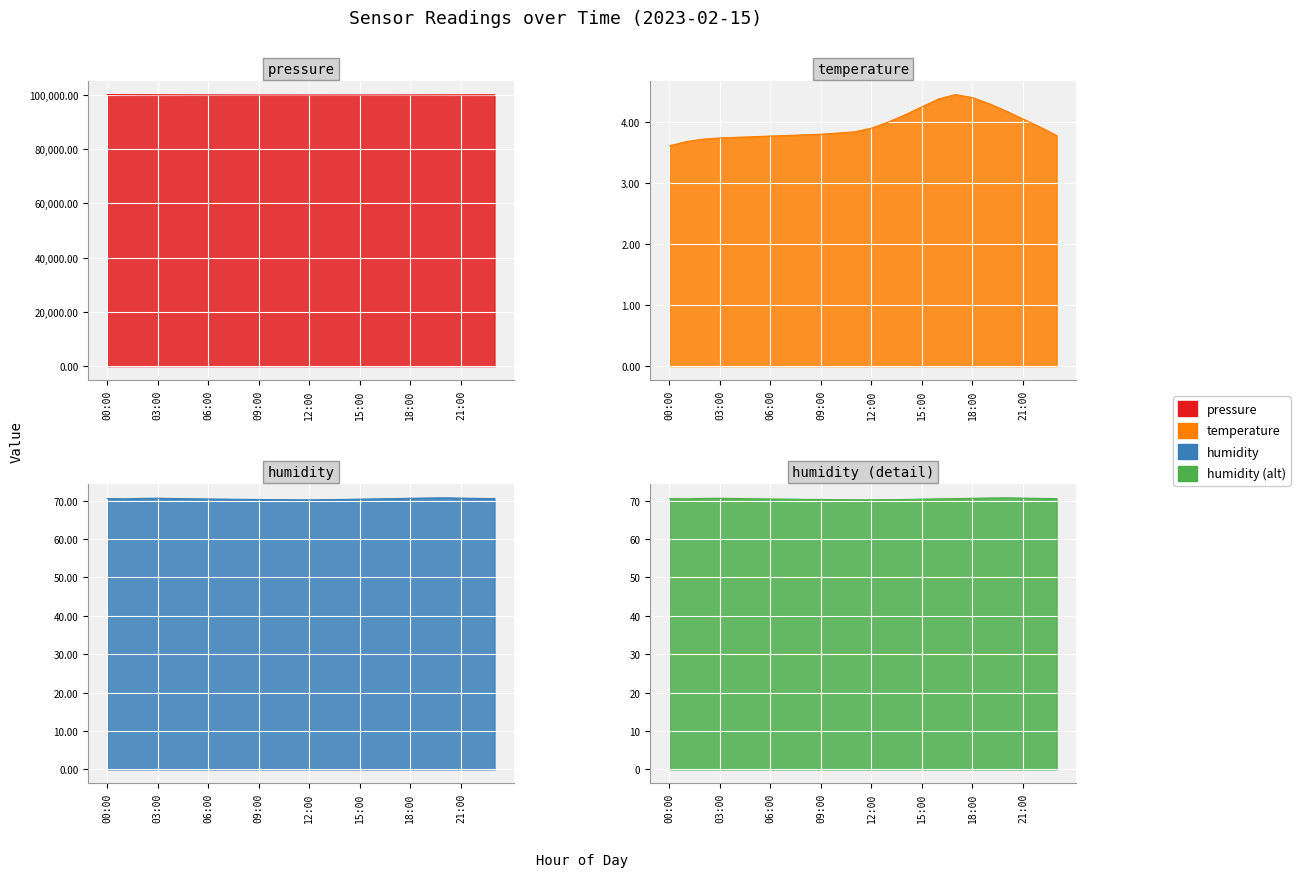

True or false: humidity has more than 1 interior local peaks.

True